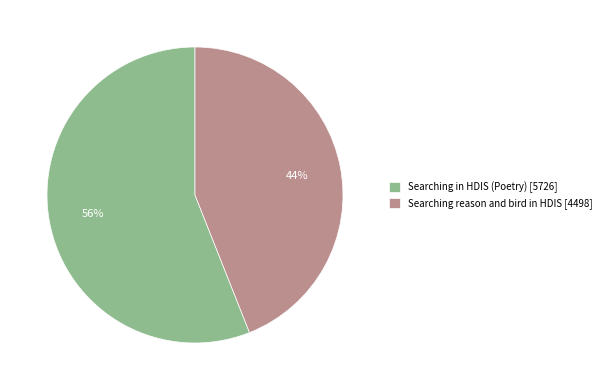

Count the number of slices in the pie.

2